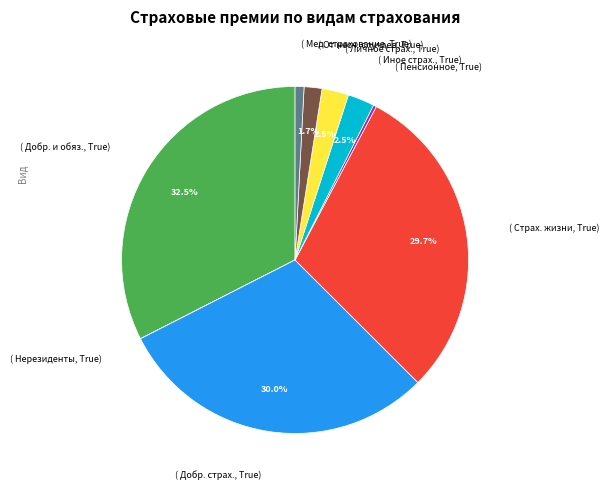

Which category has the biggest portion of the pie?

( Добр. и обяз., True)